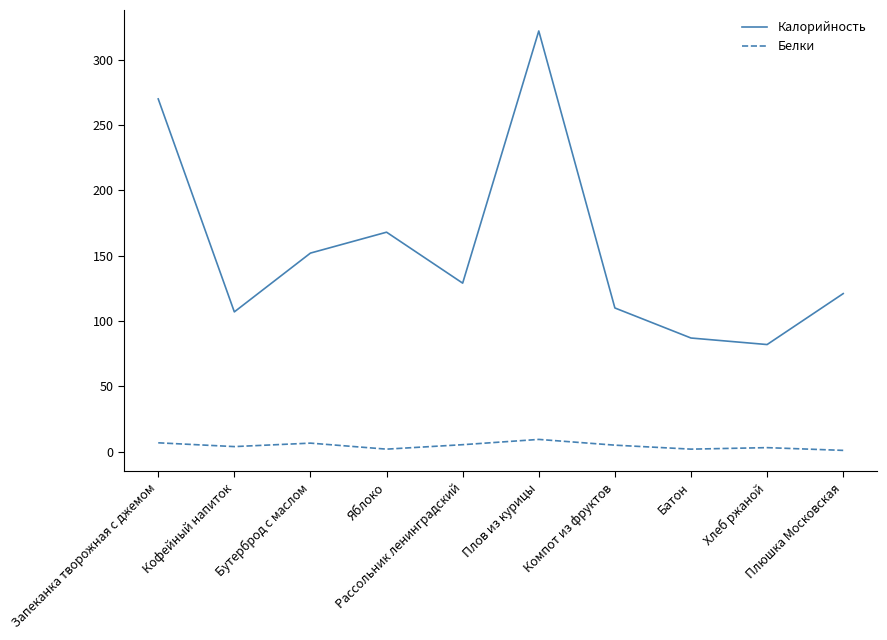

What is the difference between the highest and lowest values at Рассольник ленинградский?

123.6